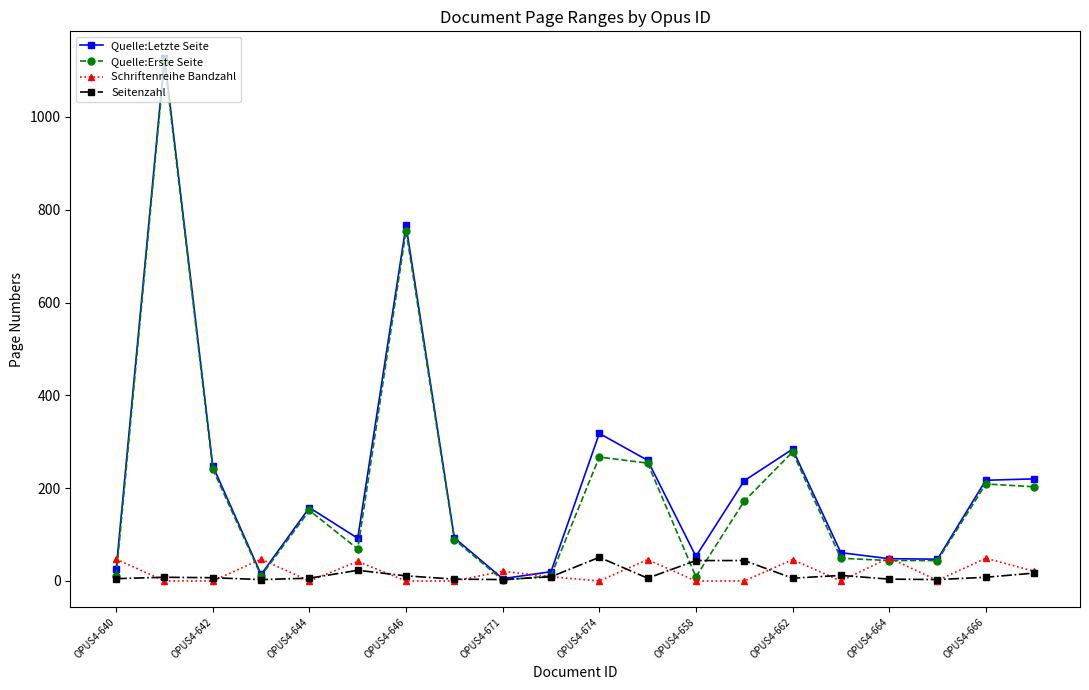

What is the highest value of the Seitenzahl series?

51